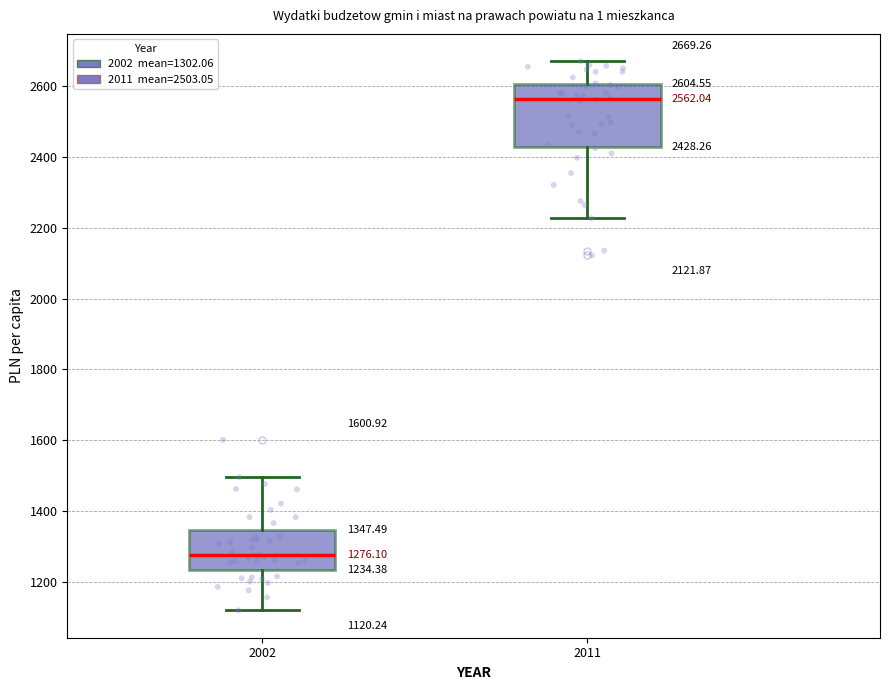

Which box's median line is the lowest?

2002